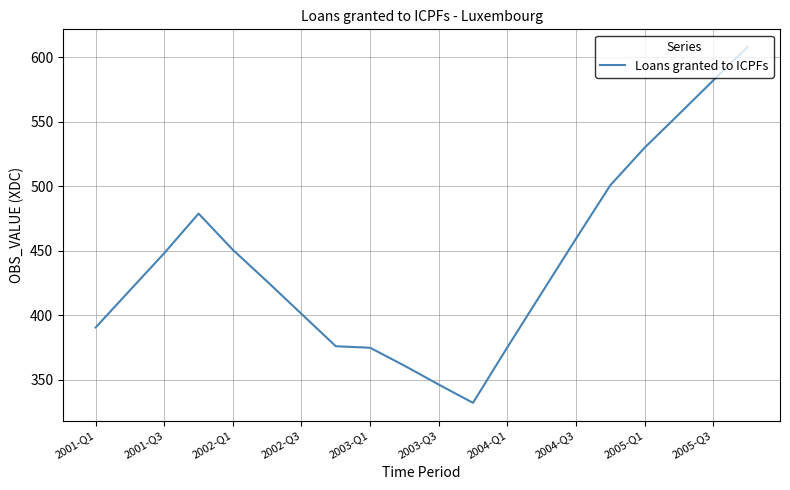

What is the minimum value shown in the chart?

331.9